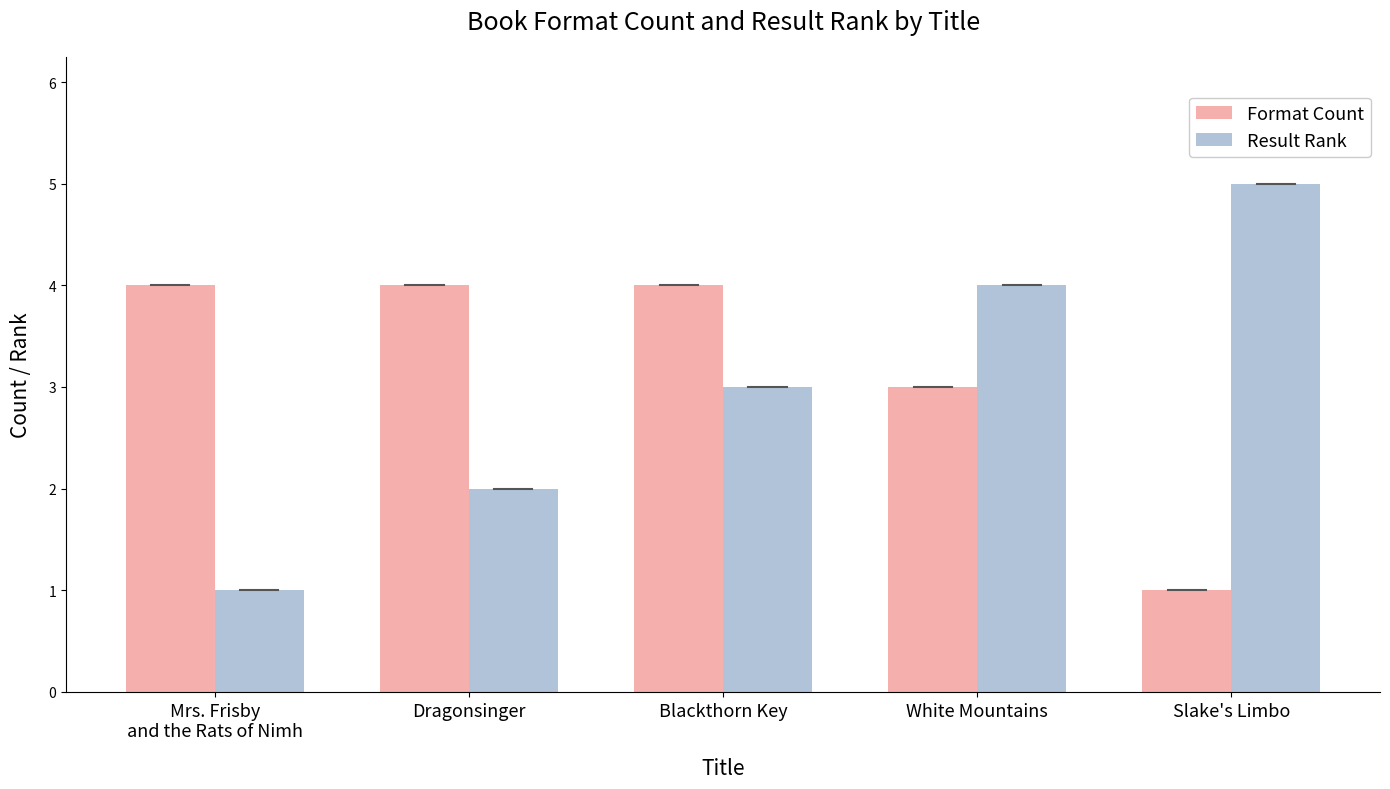

Where is Result Rank nearest to the value 3?

Blackthorn Key